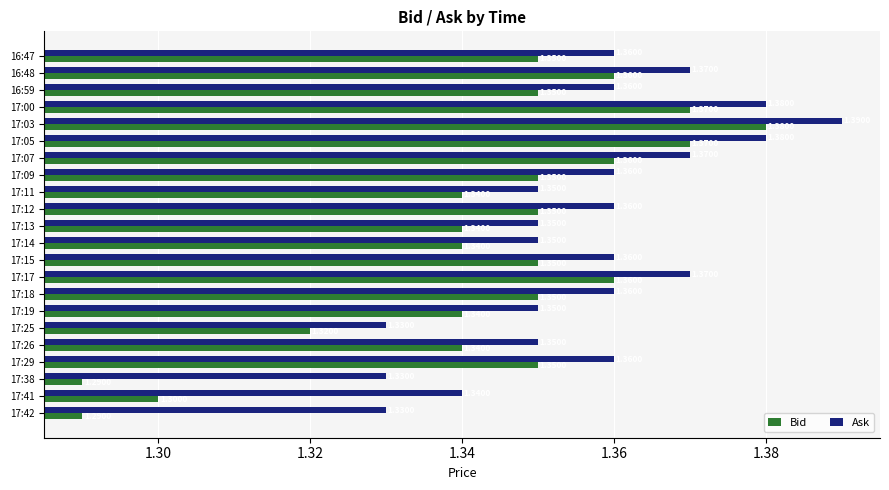

How many data points does each series have?

22